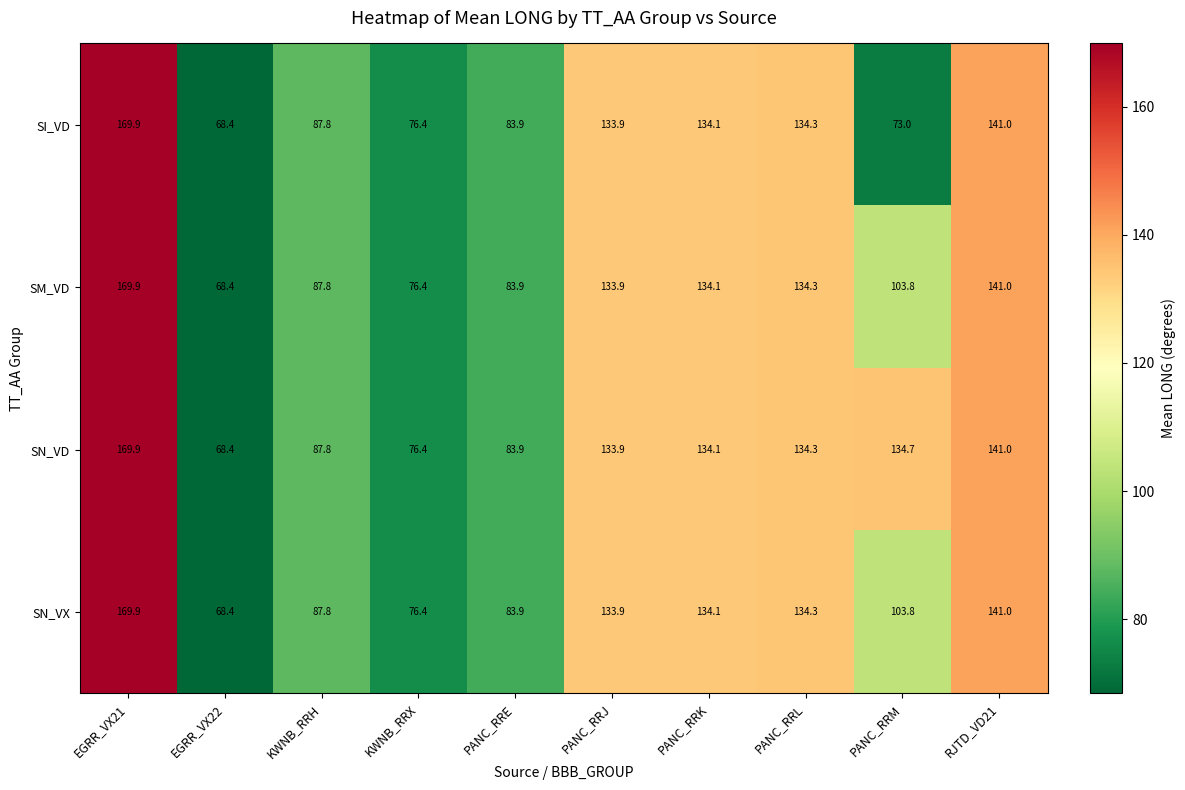

How many categories are shown in the chart?

10